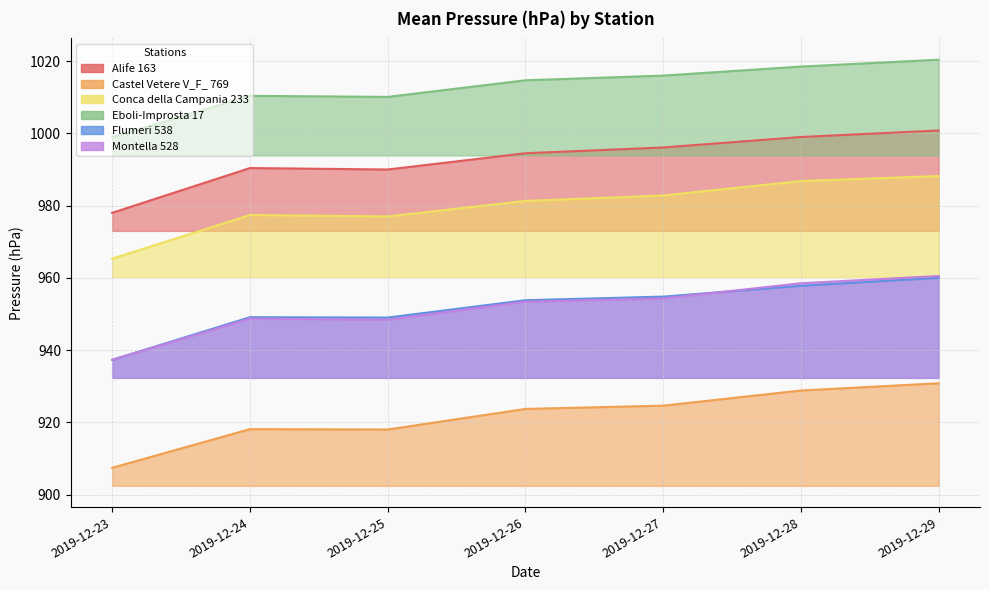

True or false: Conca della Campania 233 and Castel Vetere V_F_ 769 cross at least once.

False